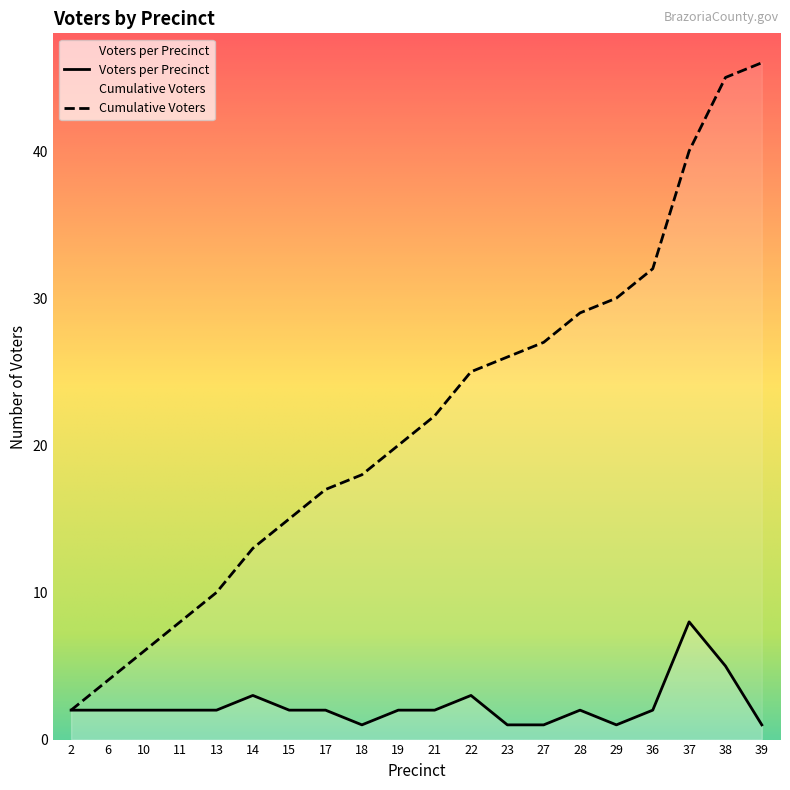

Reading left to right, what are all the values shown in this chart?

Voters per Precinct: 2	2	2	2	2	3	2	2	1	2	2	3	1	1	2	1	2	8	5	1
Cumulative Voters: 2	4	6	8	10	13	15	17	18	20	22	25	26	27	29	30	32	40	45	46